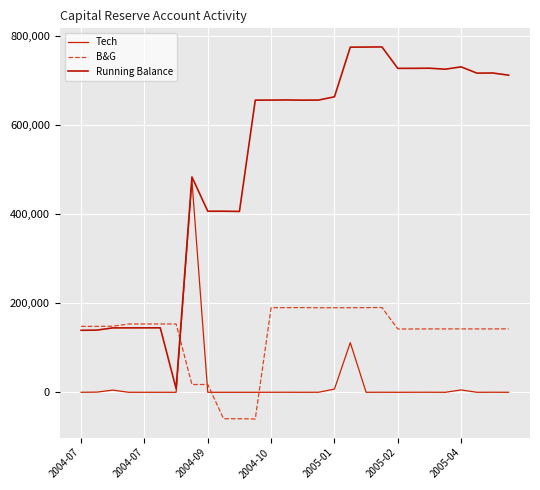

Rank the series by their average value, from lowest to highest.

Tech, B&G, Running Balance